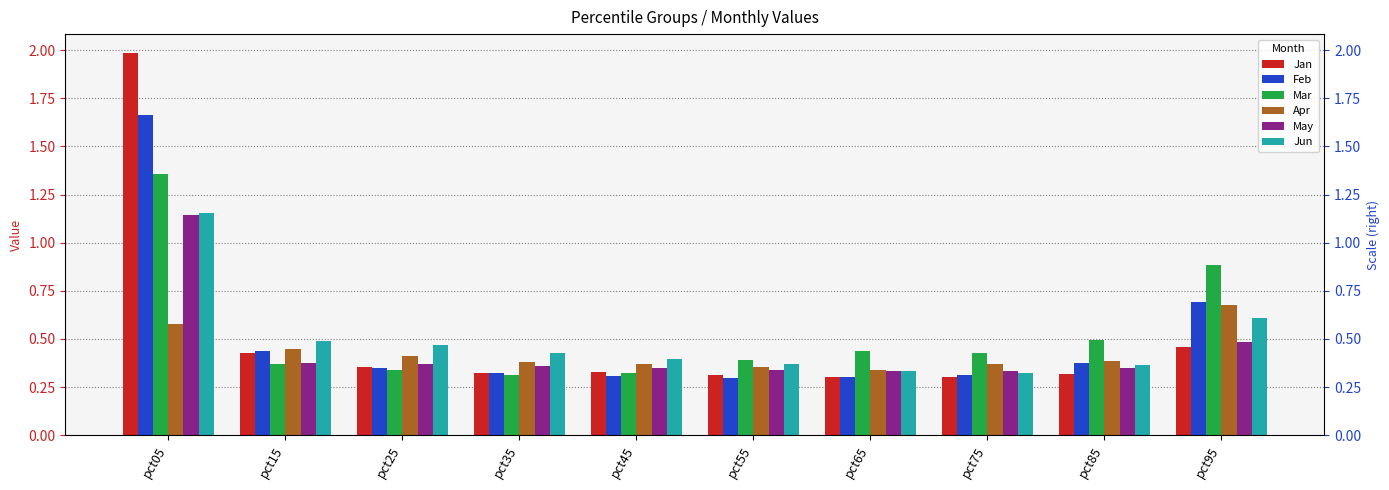

Rank the categories by Jun value from lowest to highest.

pct75, pct65, pct85, pct55, pct45, pct35, pct25, pct15, pct95, pct05